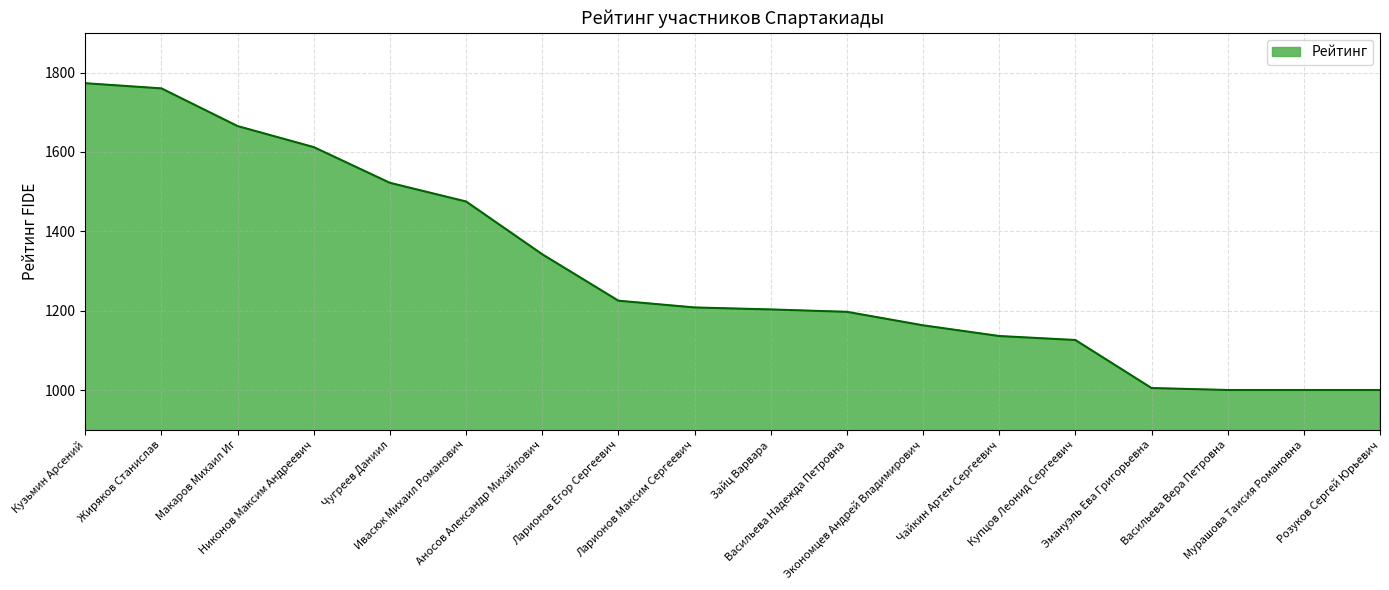

Reading left to right, what are all the values shown in this chart?

Кузьмин Арсений=1773	Жиряков Станислав=1760	Макаров Михаил Иг=1665	Никонов Максим Андреевич=1612	Чугреев Даниил=1522	Ивасюк Михаил Романович=1475	Аносов Александр Михайлович=1342	Ларионов Егор Сергеевич=1225	Ларионов Максим Сергеевич=1208	Зайц Варвара=1203	Васильева Надежда Петровна=1197	Экономцев Андрей Владимирович=1163	Чайкин Артем Сергеевич=1136	Купцов Леонид Сергеевич=1126	Эмануэль Ева Григорьевна=1005	Васильева Вера Петровна=1000	Мурашова Таисия Романовна=1000	Розуков Сергей Юрьевич=1000